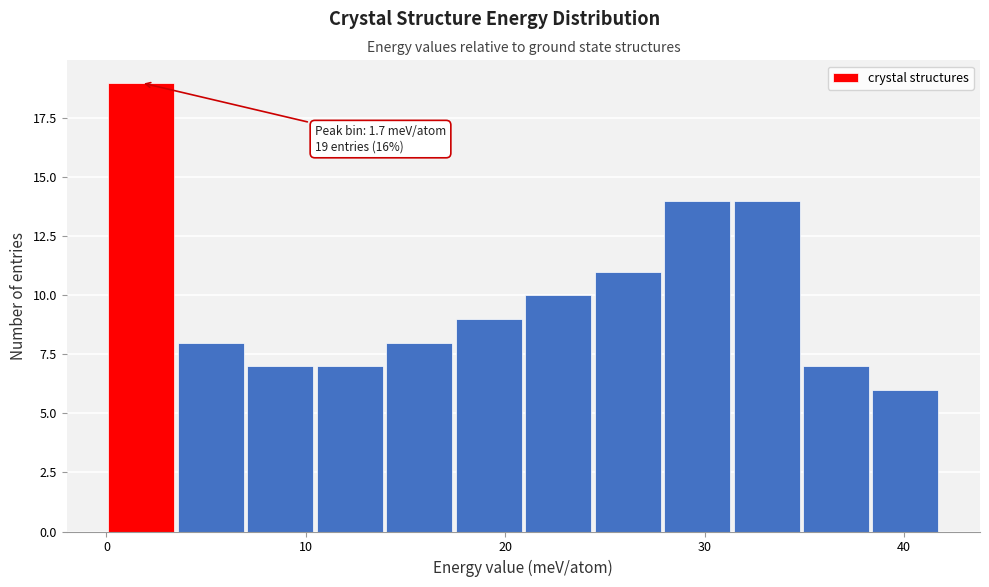

Around what value on the x-axis is the tallest bar? Give the approximate position of its centre, as read against the axis.

2